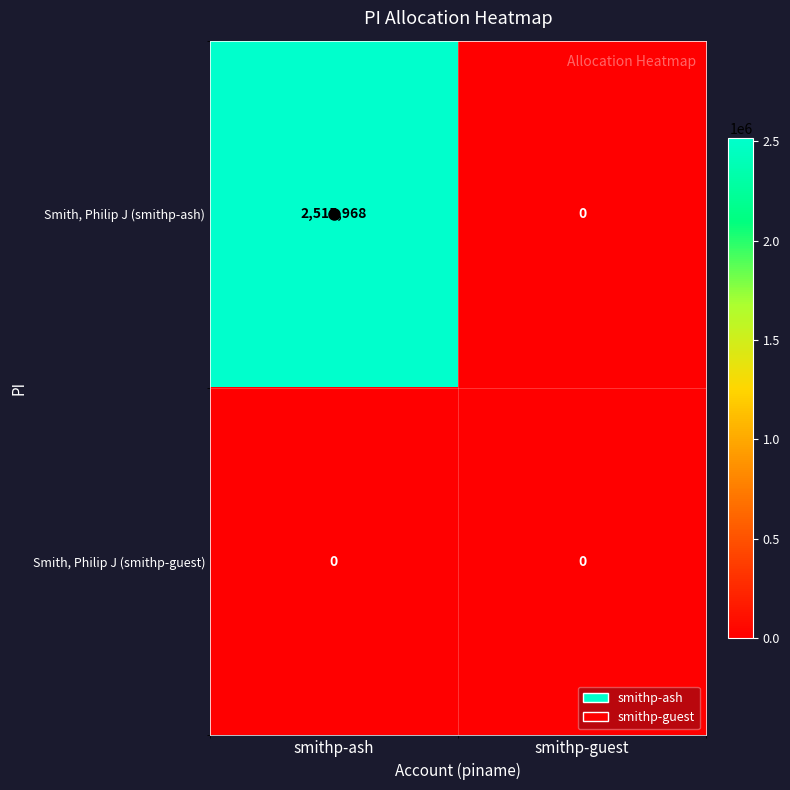

What is the spread (max minus min) of values at smithp-ash?

2515968